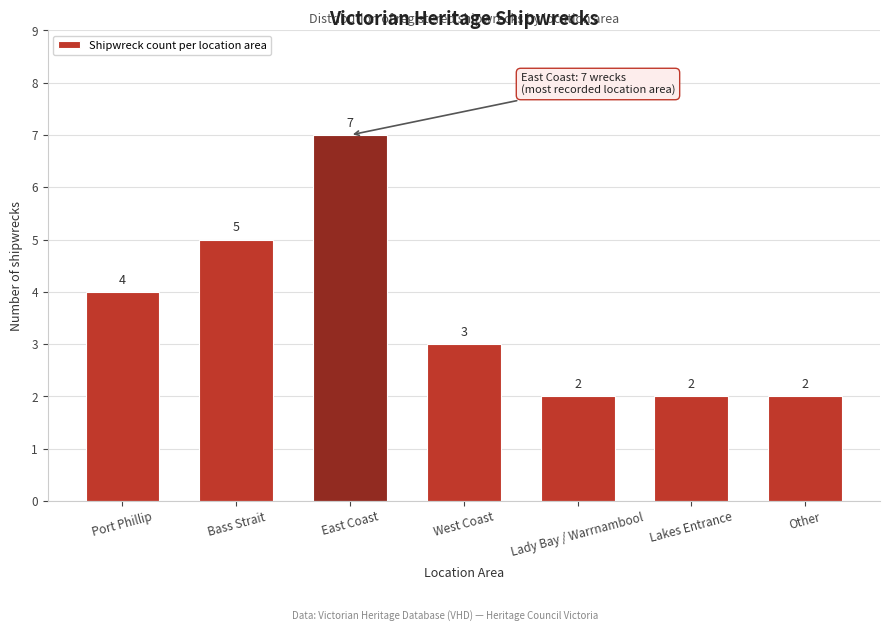

Reading left to right, extract all data points from this chart.

Port Phillip=4	Bass Strait=5	East Coast=7	West Coast=3	Lady Bay / Warrnambool=2	Lakes Entrance=2	Other=2